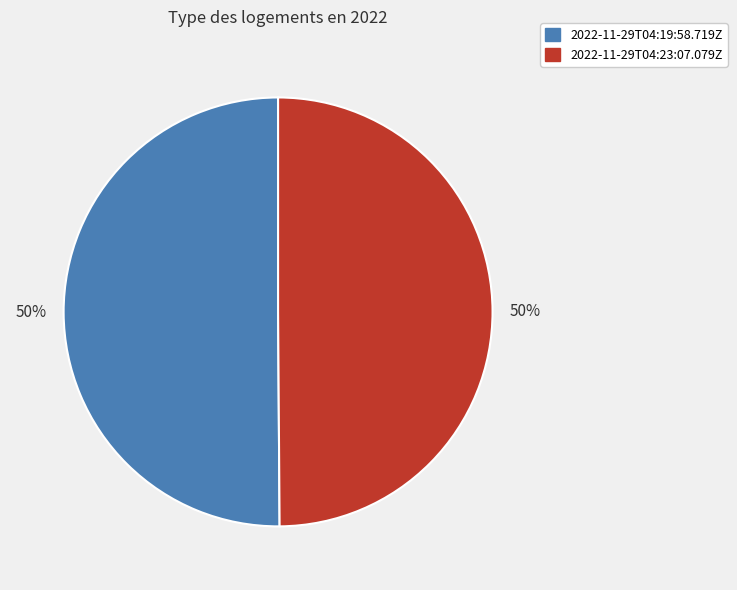

What is the ratio of the value at 2022-11-29T04:23:07.079Z to the value at 2022-11-29T04:19:58.719Z?

1.0